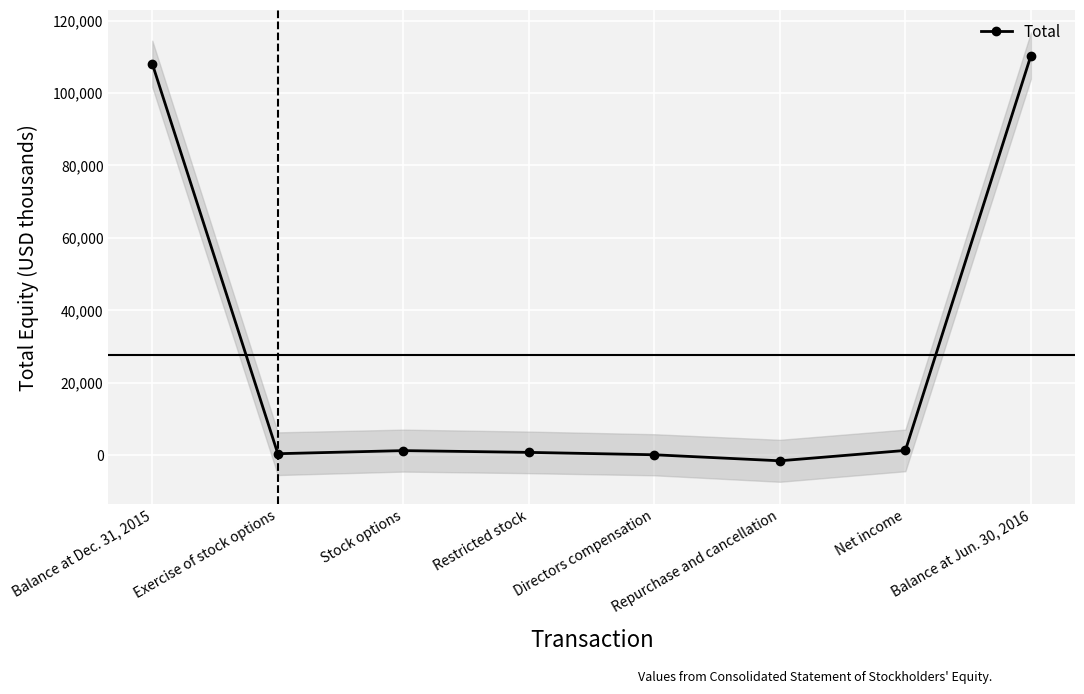

At which label is the value closest to 54385?

Net income